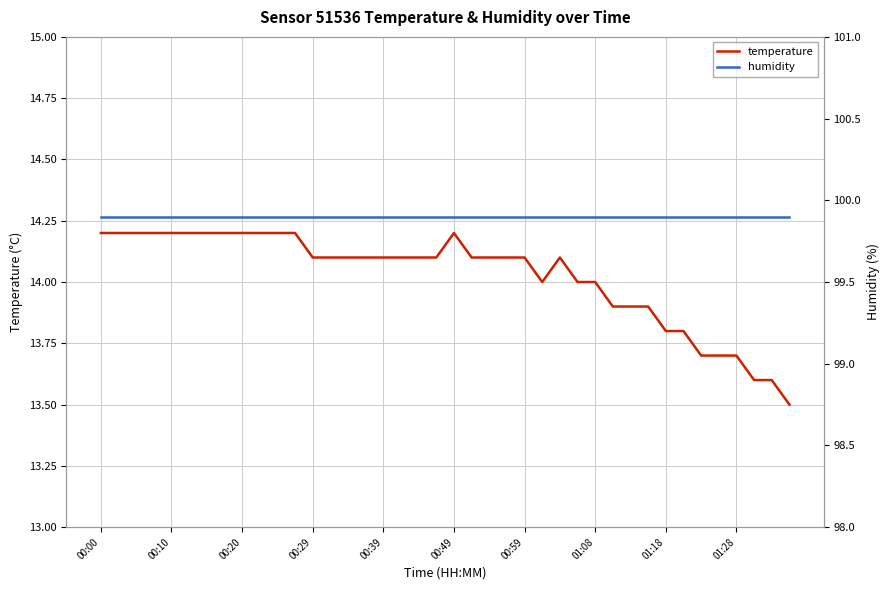

The value of humidity at 15 is 164.0. True or false?

False